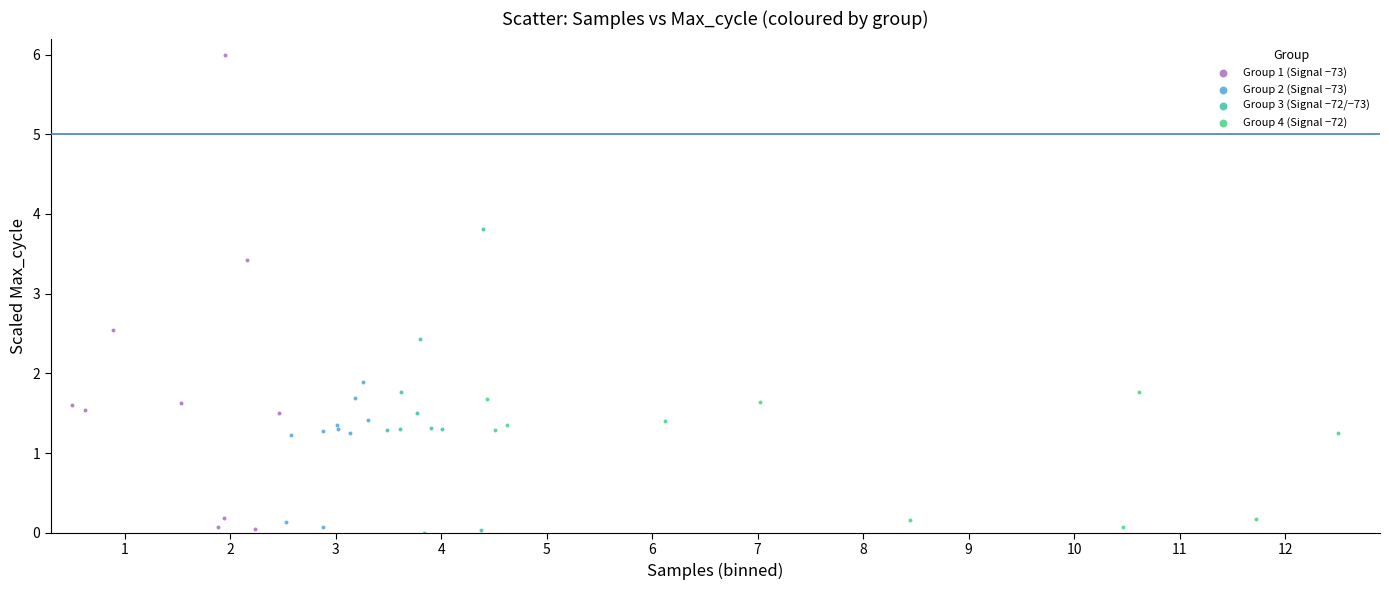

Which series reaches the maximum Y coordinate?

Group 1 (Signal −73)